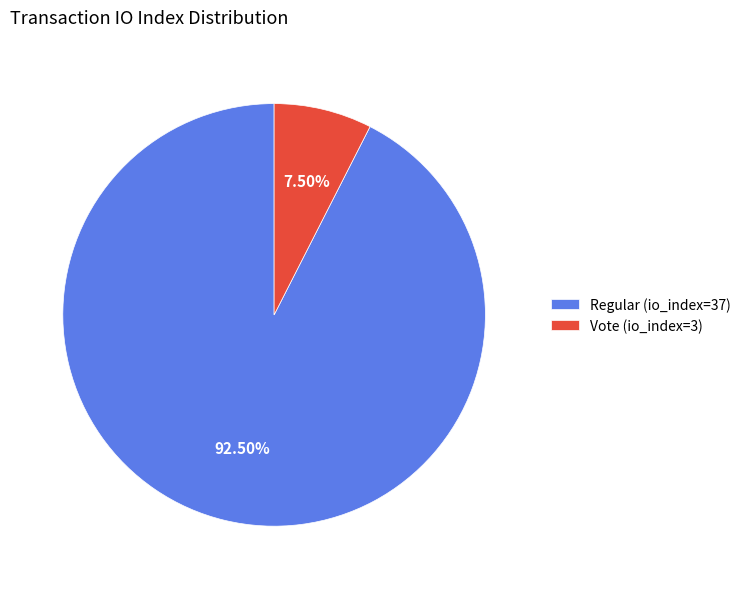

Does Regular (io_index=37) represent more than half of the total?

Yes